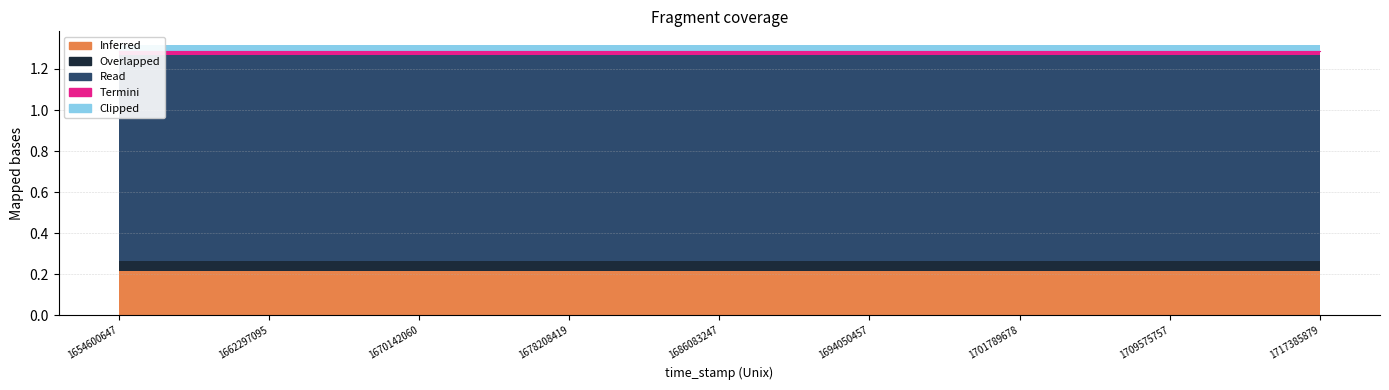

Reading left to right, list all the values displayed in this chart.

Inferred: 0.2	0.2	0.2	0.2	0.2	0.2	0.2	0.2	0.2	0.2	0.2	0.2	0.2	0.2	0.2	0.2	0.2	0.2	0.2	0.2	0.2	0.2	0.2	0.2	0.2
Overlapped: 0.1	0.1	0.1	0.1	0.1	0.1	0.1	0.1	0.1	0.1	0.1	0.1	0.1	0.1	0.1	0.1	0.1	0.1	0.1	0.1	0.1	0.1	0.1	0.1	0.1
Read: 1.0	1.0	1.0	1.0	1.0	1.0	1.0	1.0	1.0	1.0	1.0	1.0	1.0	1.0	1.0	1.0	1.0	1.0	1.0	1.0	1.0	1.0	1.0	1.0	1.0
Termini: 0.0	0.0	0.0	0.0	0.0	0.0	0.0	0.0	0.0	0.0	0.0	0.0	0.0	0.0	0.0	0.0	0.0	0.0	0.0	0.0	0.0	0.0	0.0	0.0	0.0
Clipped: 0.0	0.0	0.0	0.0	0.0	0.0	0.0	0.0	0.0	0.0	0.0	0.0	0.0	0.0	0.0	0.0	0.0	0.0	0.0	0.0	0.0	0.0	0.0	0.0	0.0